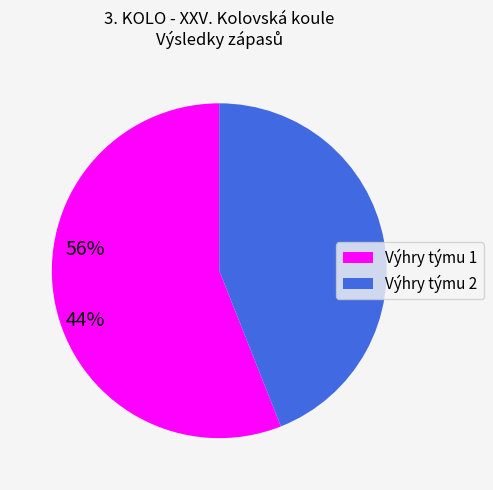

Approximately how many times larger is the value at Výhry týmu 1 compared to Výhry týmu 2?

1.3